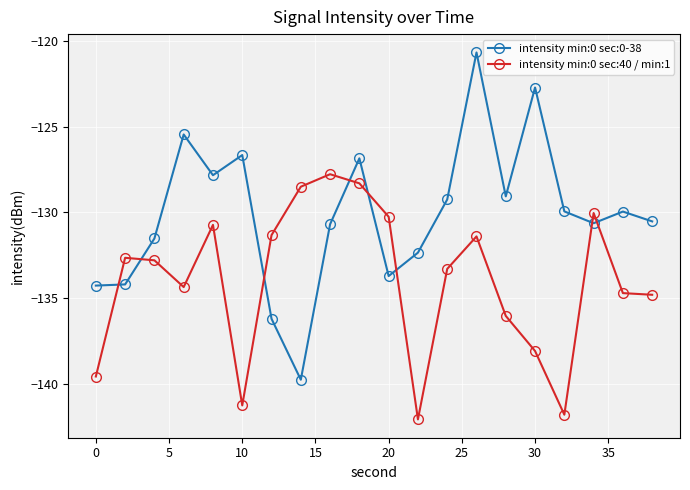

What is the difference between the maximum and minimum values in the intensity min:0 sec:0-38 series?

19.0